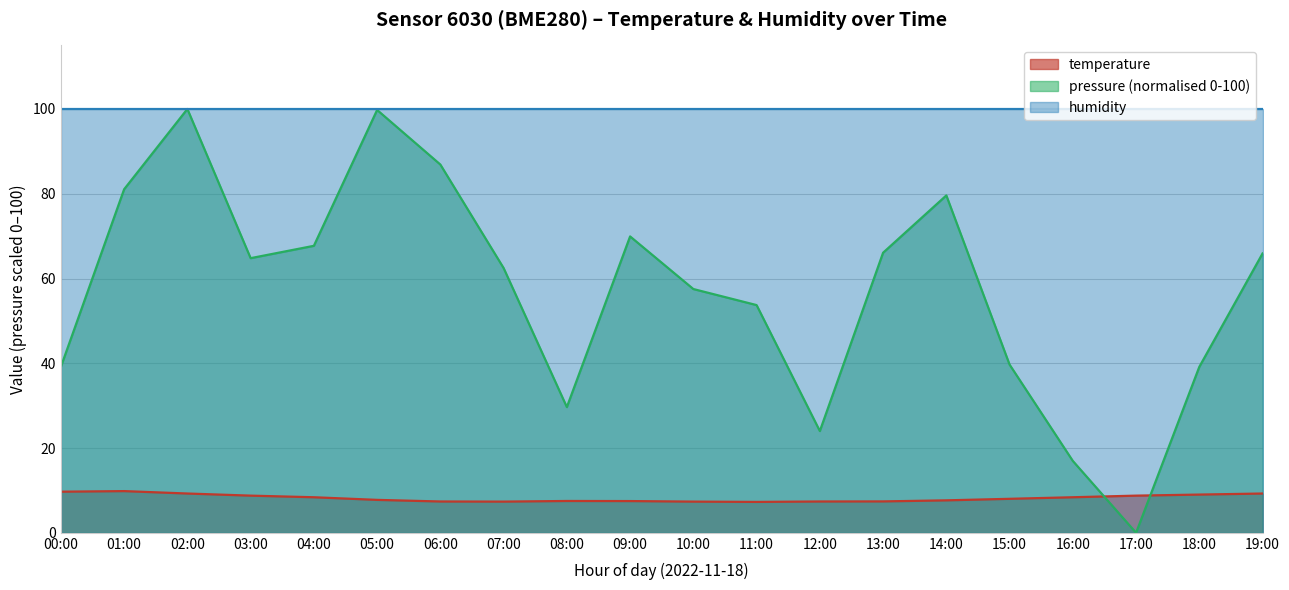

What are all the series names shown in the legend?

temperature, pressure (normalised 0-100), humidity